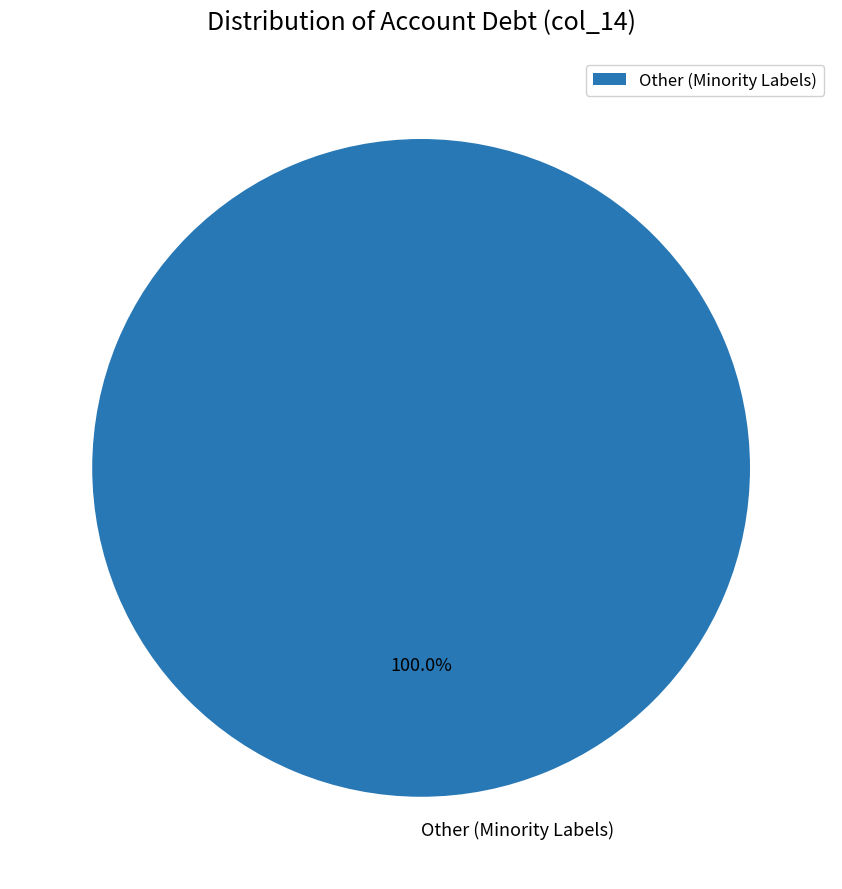

Is there a majority slice in this chart?

Yes